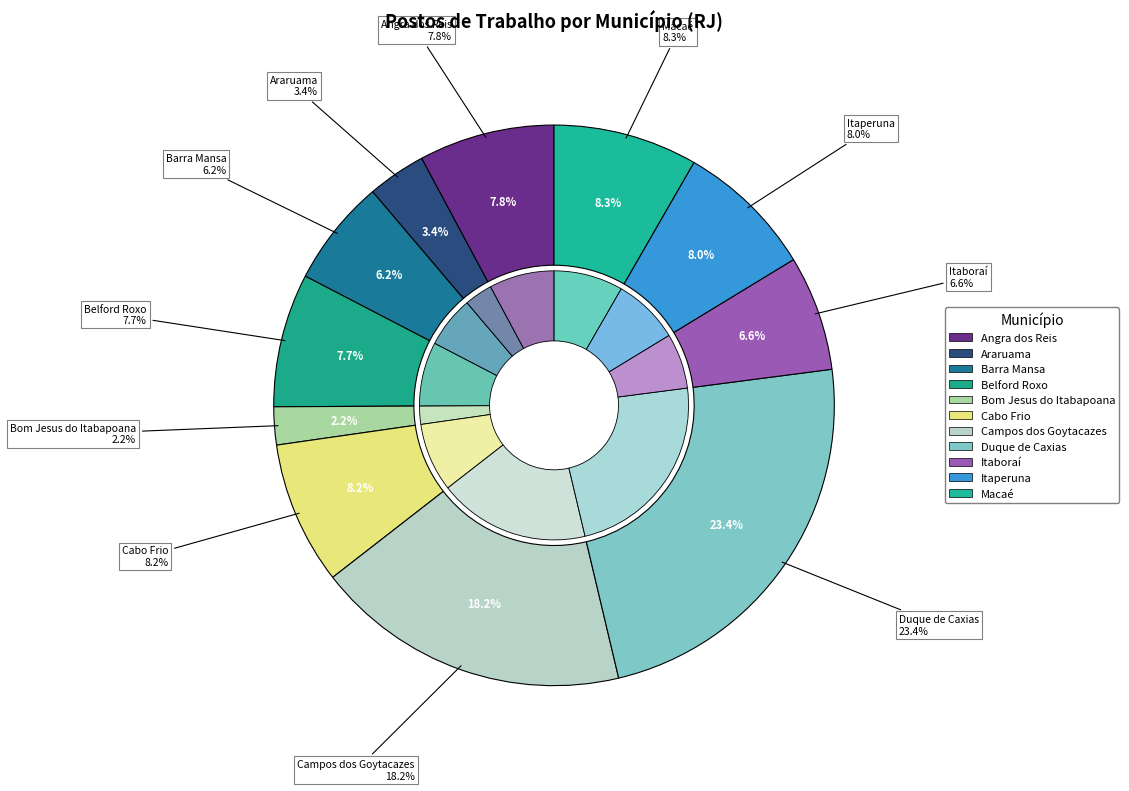

Which slice is the largest?

Duque de Caxias